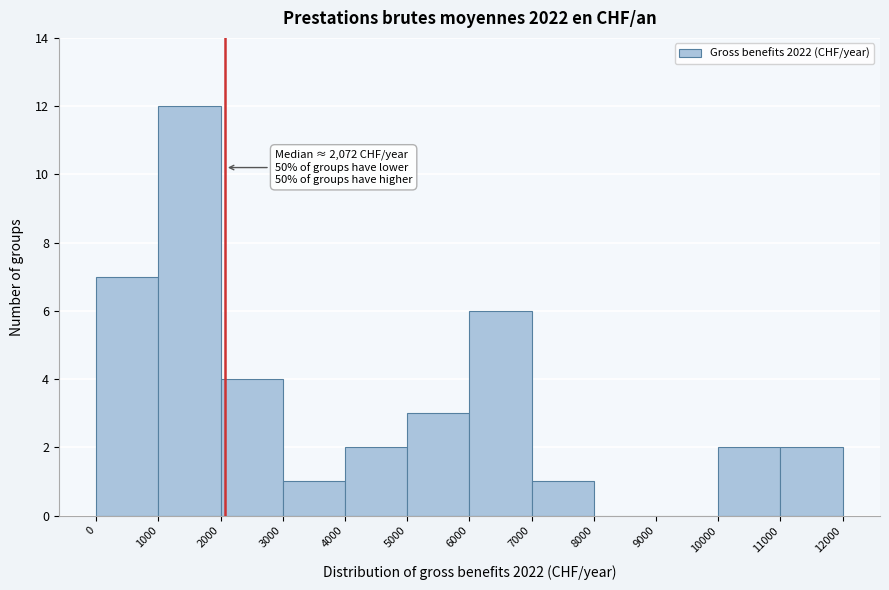

Which range on the x-axis has the tallest bar?

1000 to 2000